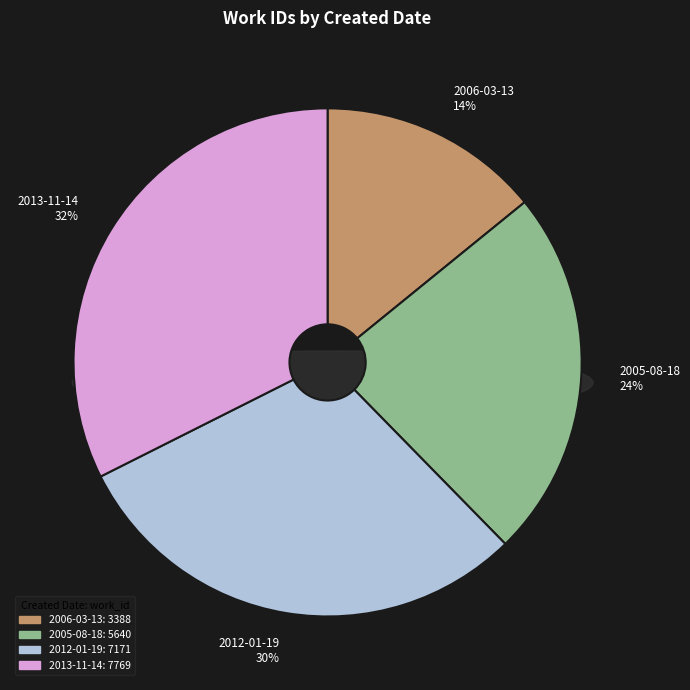

Which category has the smallest portion of the pie?

2006-03-13